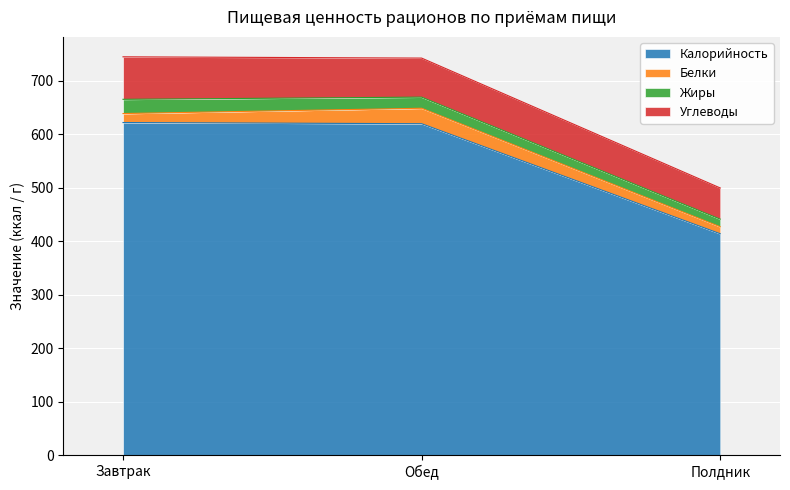

What is the difference between the highest and lowest values at Завтрак?

605.2